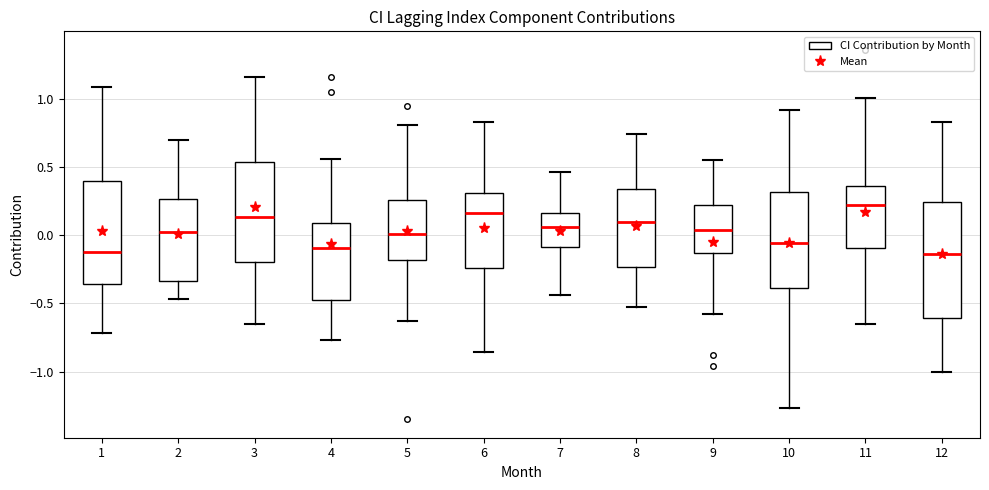

Reading left to right, transcribe this box plot: for each box, give where its median line is, the range the box spans, and where its two whiskers end, as read against the y-axis. The values are not printed on the chart, so give them approximately, as read against the axis.

1: median -0.10, box -0.35 to 0.40, whiskers -0.70 to 1.10
2: median 0.00, box -0.35 to 0.25, whiskers -0.45 to 0.70
3: median 0.15, box -0.20 to 0.55, whiskers -0.65 to 1.15
4: median -0.10, box -0.45 to 0.10, whiskers -0.75 to 0.55
5: median 0.00, box -0.20 to 0.25, whiskers -0.65 to 0.80
6: median 0.15, box -0.25 to 0.30, whiskers -0.85 to 0.85
7: median 0.05, box -0.10 to 0.15, whiskers -0.45 to 0.45
8: median 0.10, box -0.25 to 0.35, whiskers -0.55 to 0.75
9: median 0.05, box -0.15 to 0.25, whiskers -0.60 to 0.55
10: median -0.05, box -0.40 to 0.30, whiskers -1.25 to 0.90
11: median 0.20, box -0.10 to 0.35, whiskers -0.65 to 1.00
12: median -0.15, box -0.60 to 0.25, whiskers -1.00 to 0.85